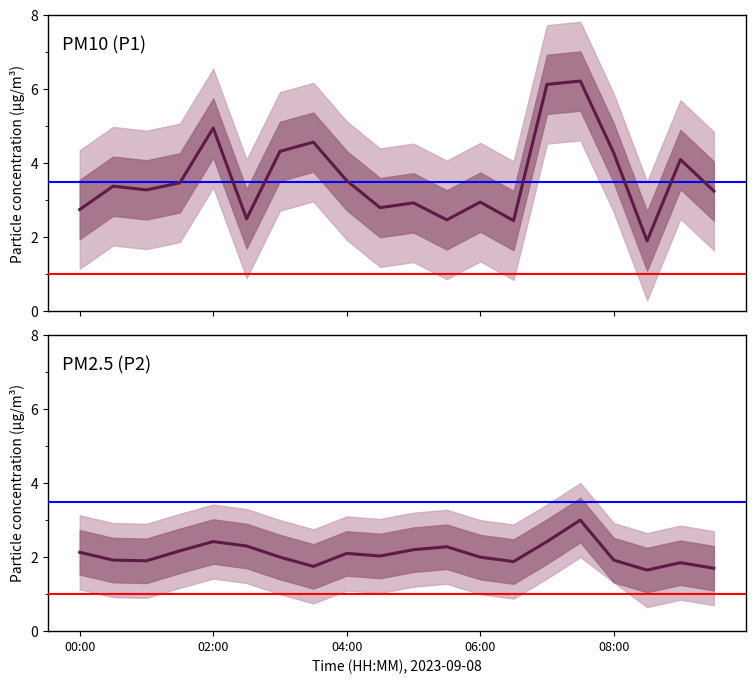

What is the total value across all series at 03:30?

6.3